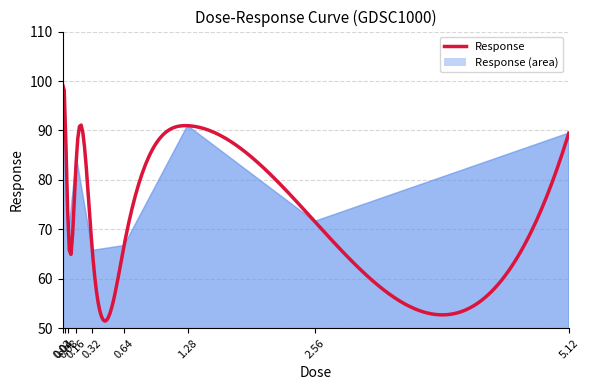

How many lines are shown in the chart?

1